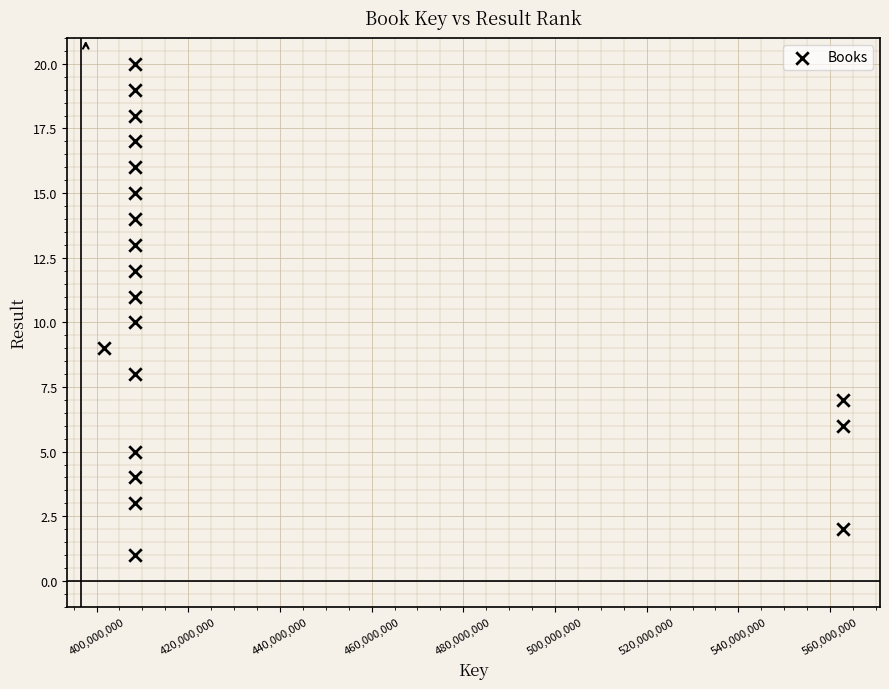

What is the range of Y values (max minus min)?

19